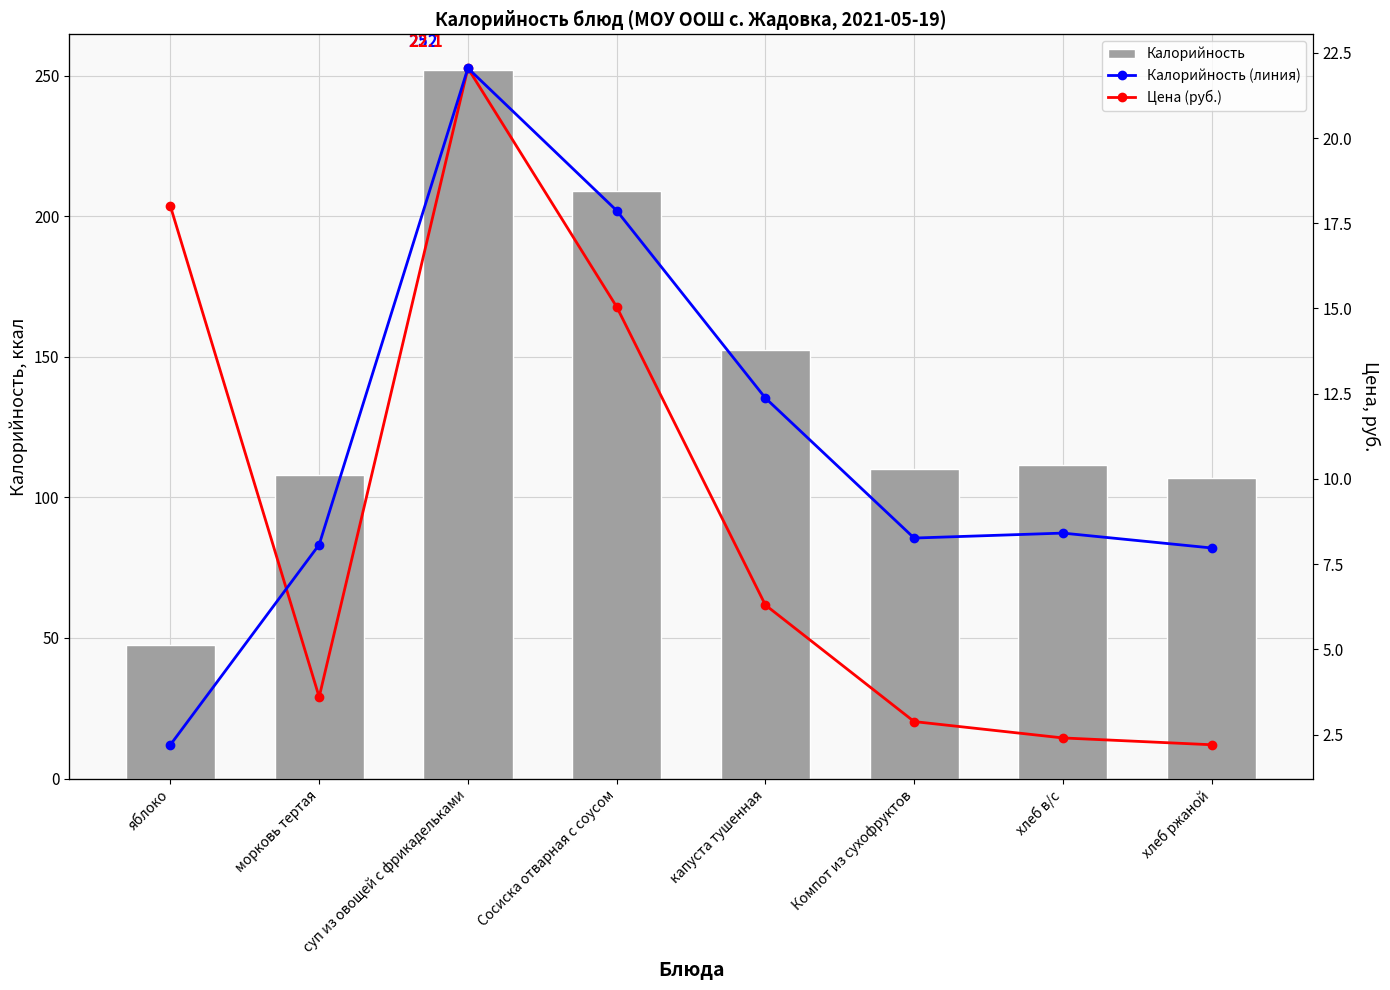

Which category has the highest value in the Калорийность series?

суп из овощей с фрикадельками